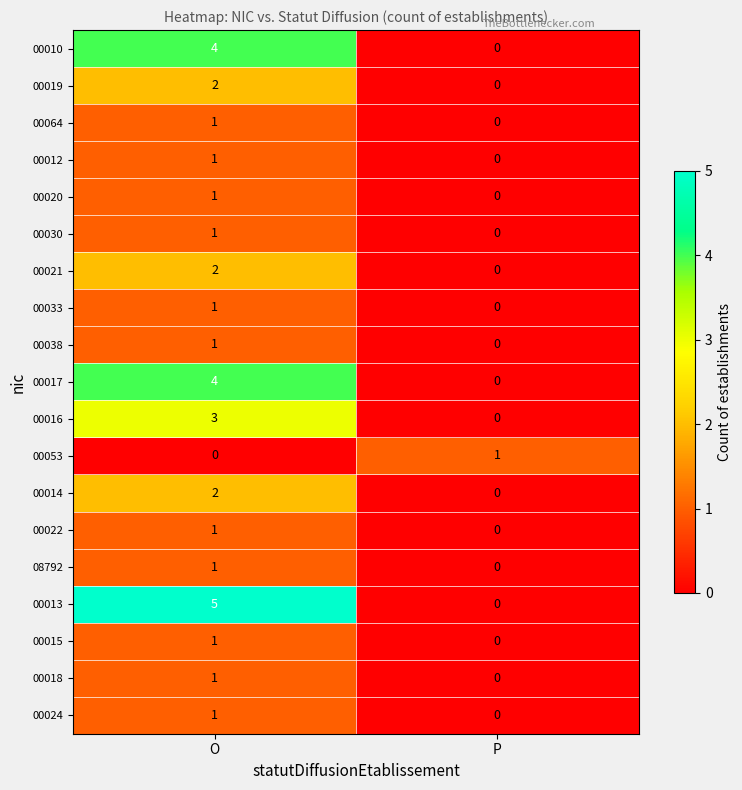

Between O and P, which series saw the biggest shift?

00013